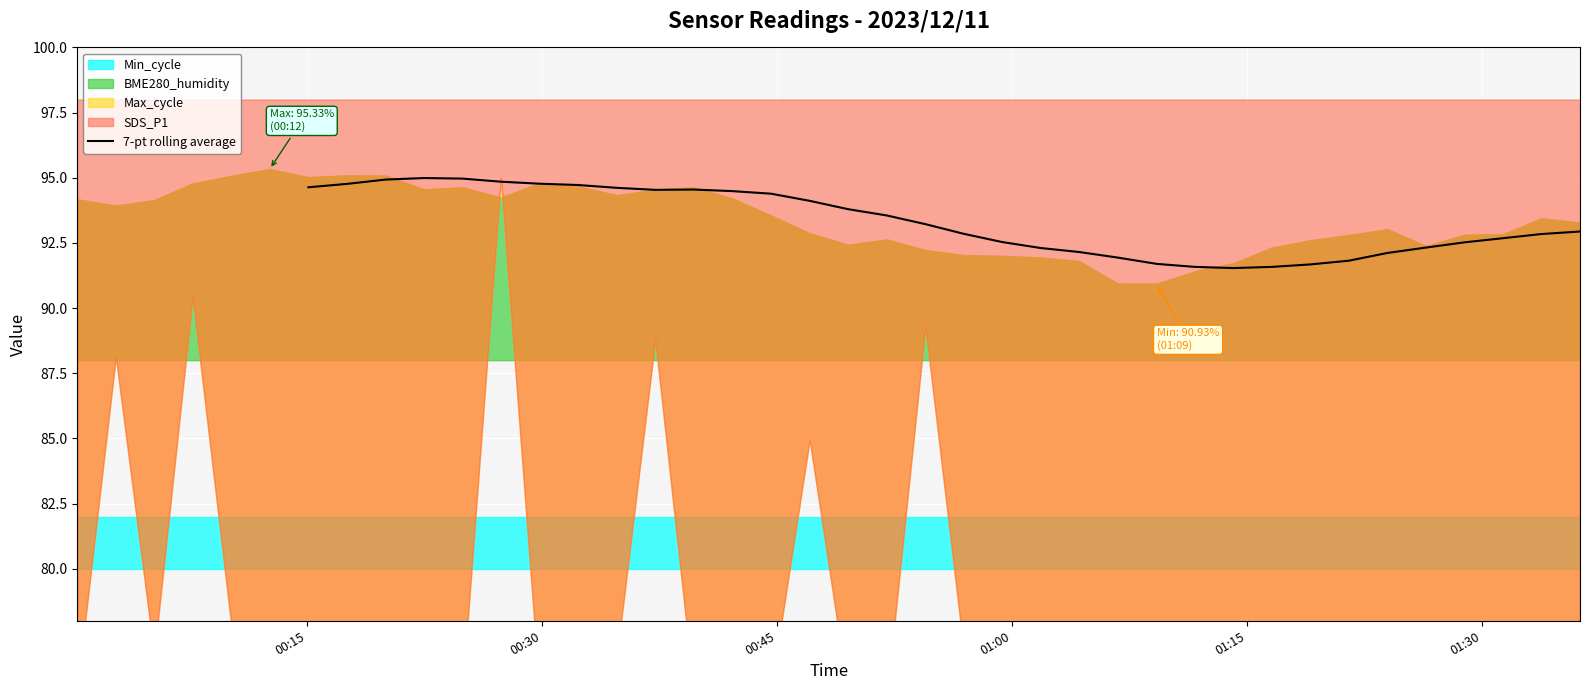

What is the minimum value for 7-pt rolling average?

91.5